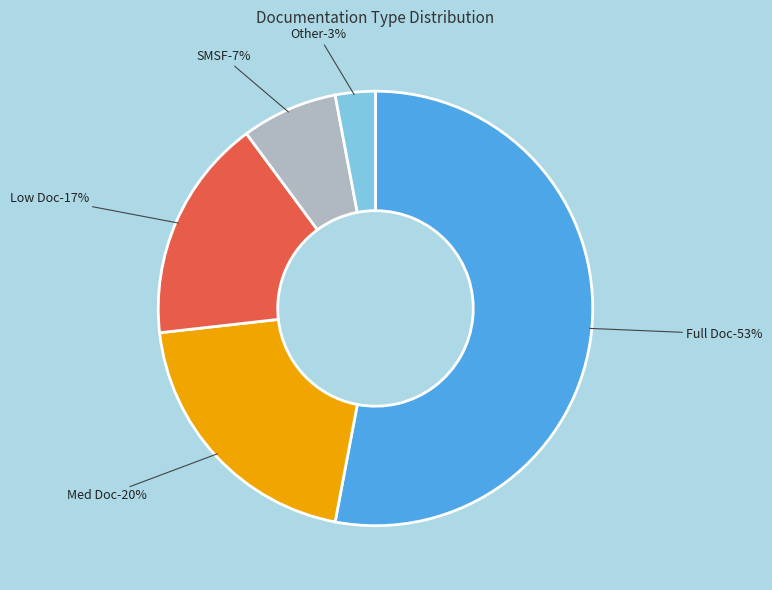

Does any single category account for the majority?

Yes